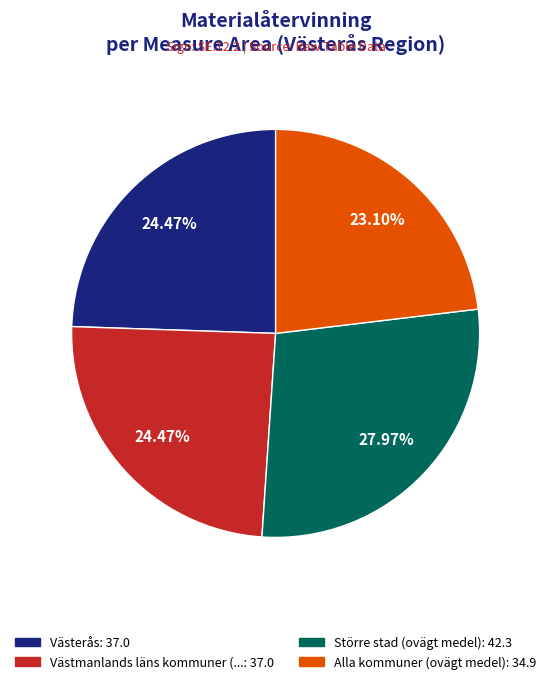

Does any single category account for the majority?

No